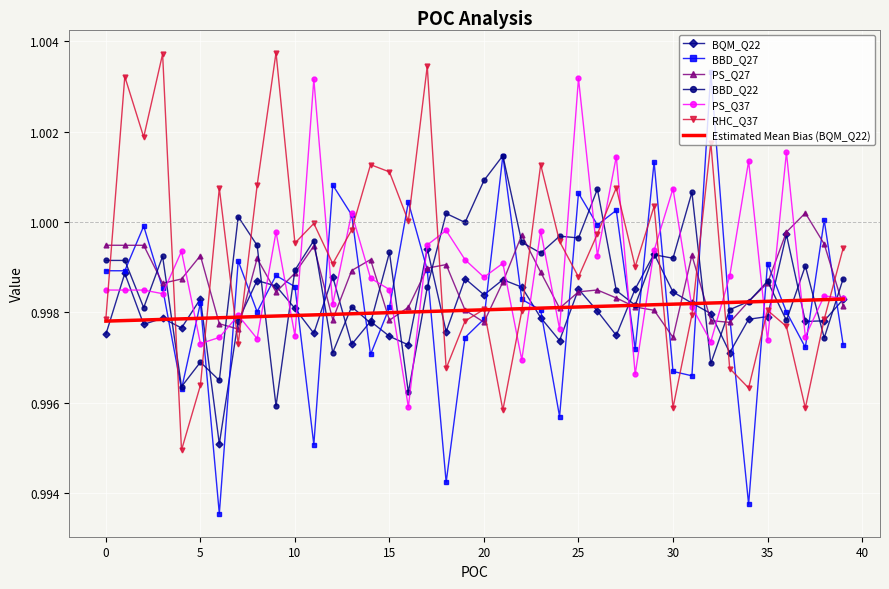

True or false: BQM_Q22 has more than 2 interior local peaks.

True